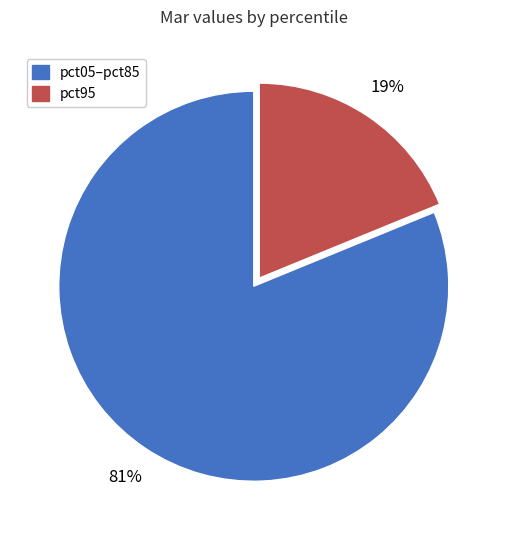

To the nearest percent, what is the difference between the largest and smallest slice percentages?

62%